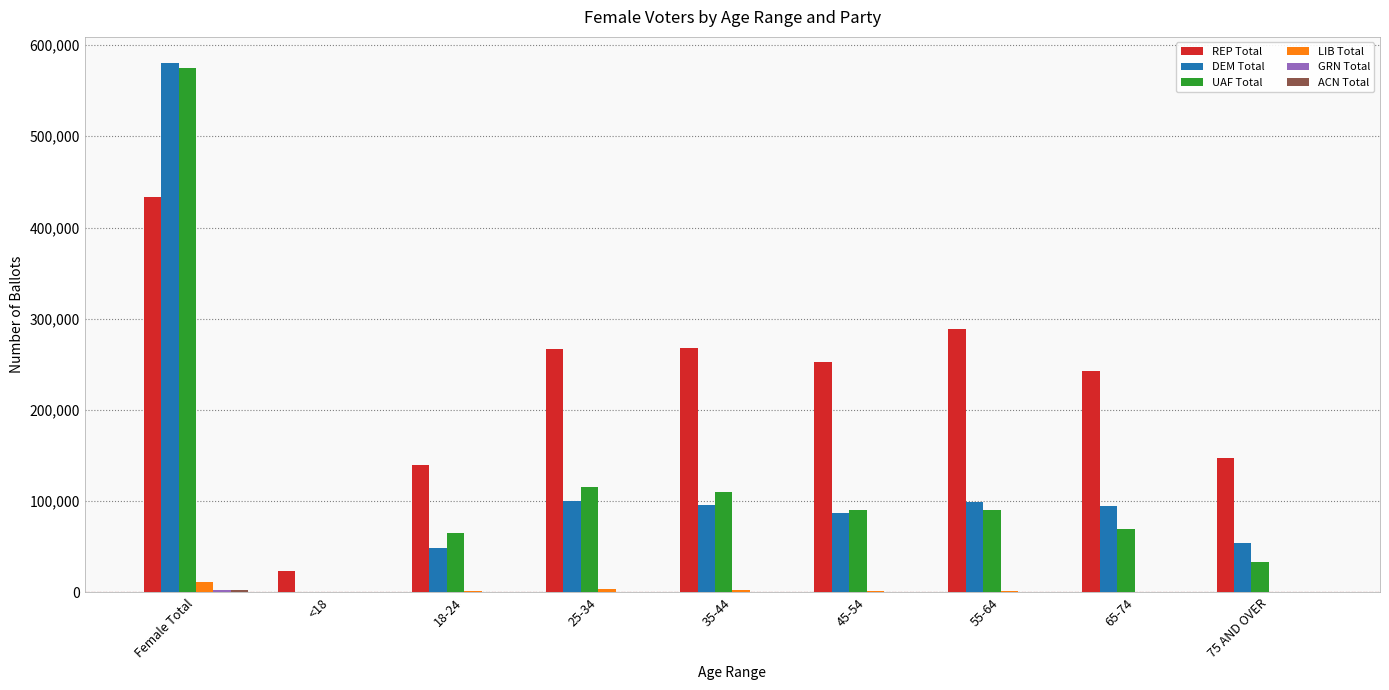

Does the chart contain stacked bars?

No